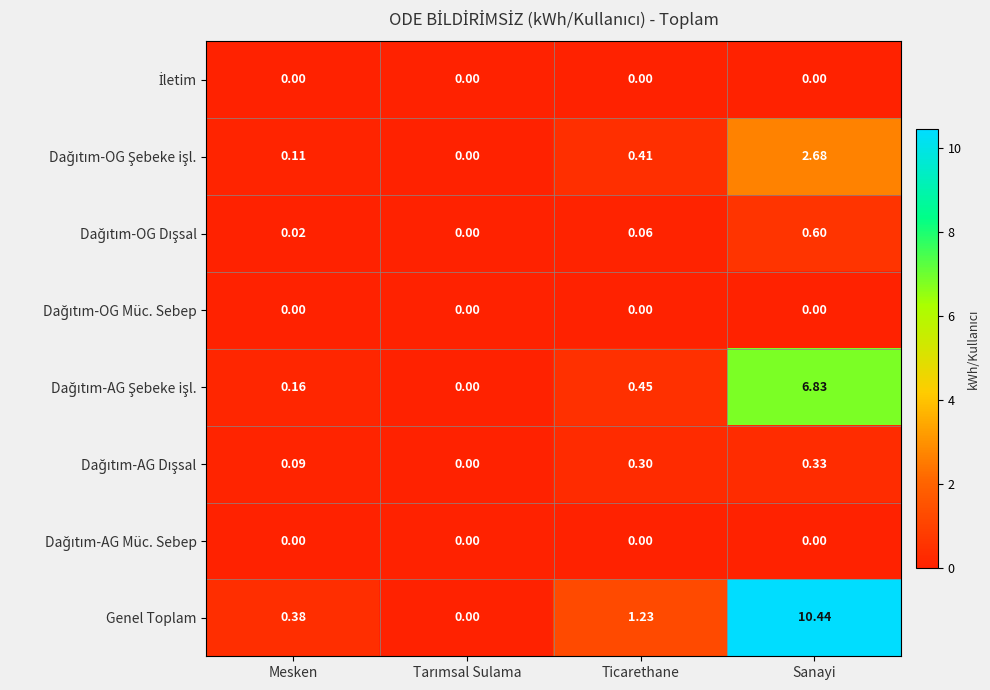

Count the number of categories in the chart.

4